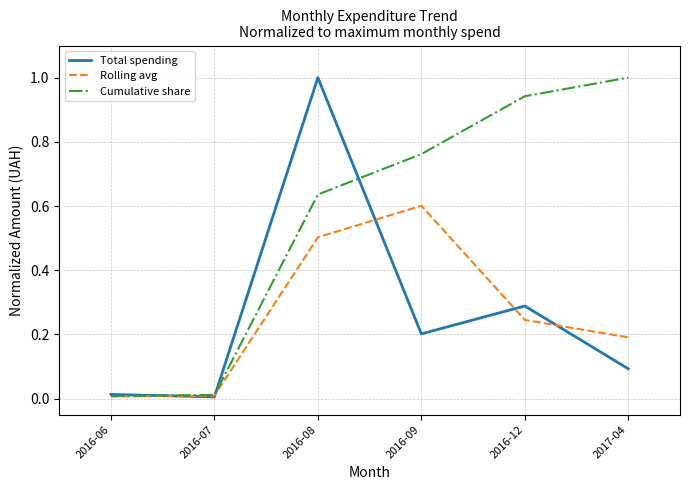

What is the maximum value shown in the chart?

1.0